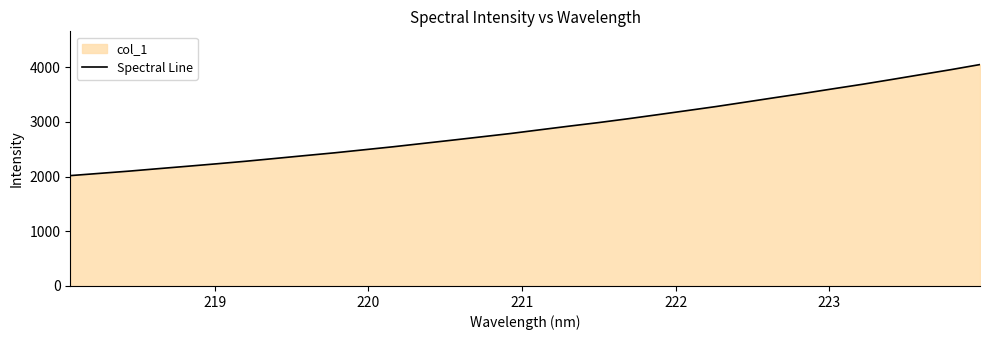

What is the difference between the maximum and minimum values?

2031.6